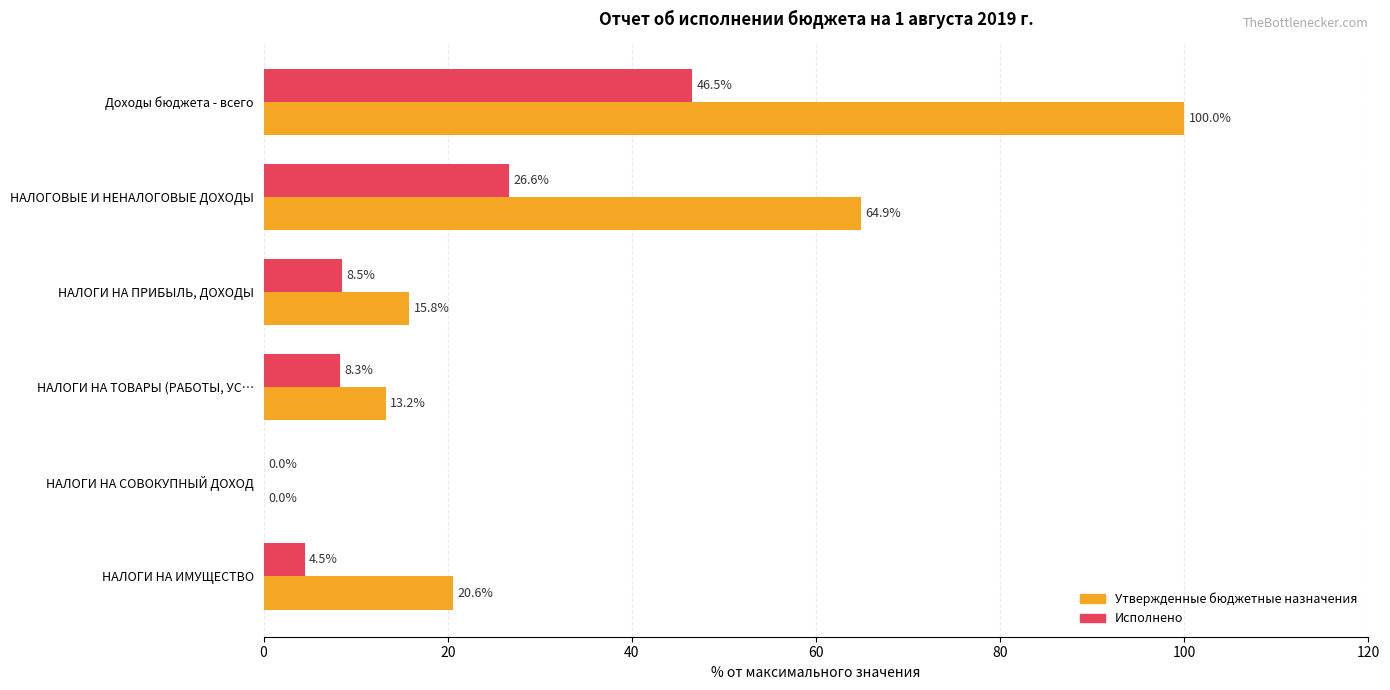

Which series has the largest total across all categories?

Утвержденные бюджетные назначения